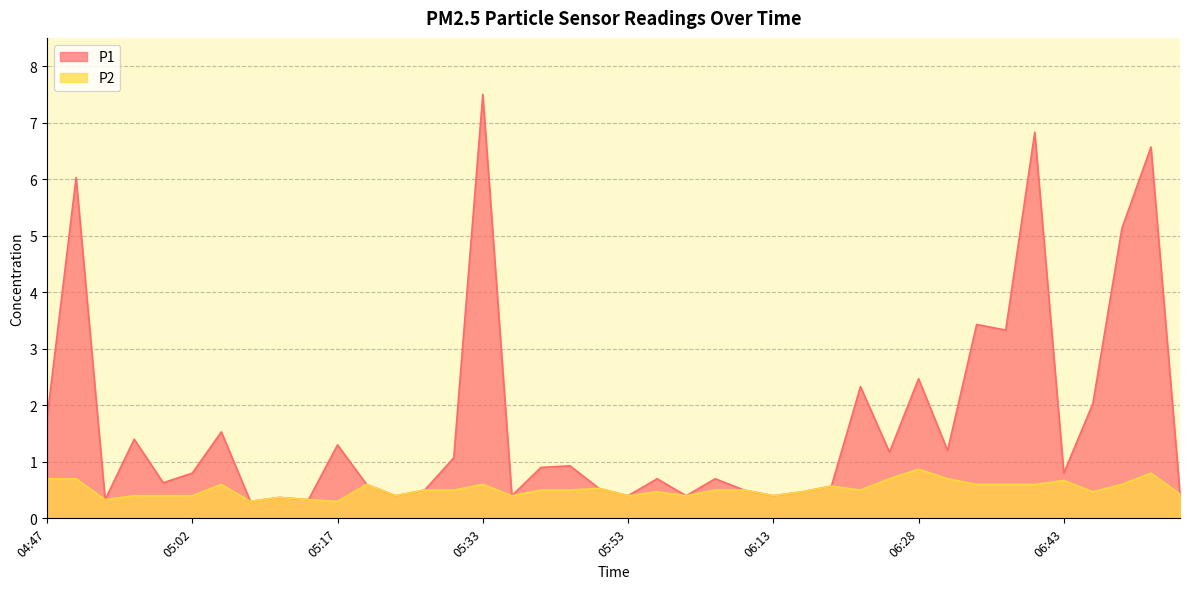

How many interior local valleys does the P1 series have?

13